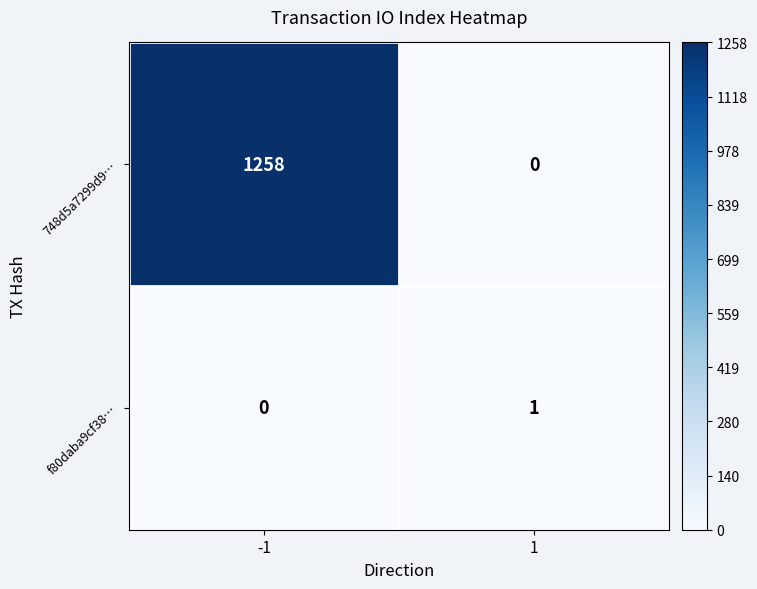

Rank the series by their average value, from lowest to highest.

f80daba9cf38…, 748d5a7299d9…